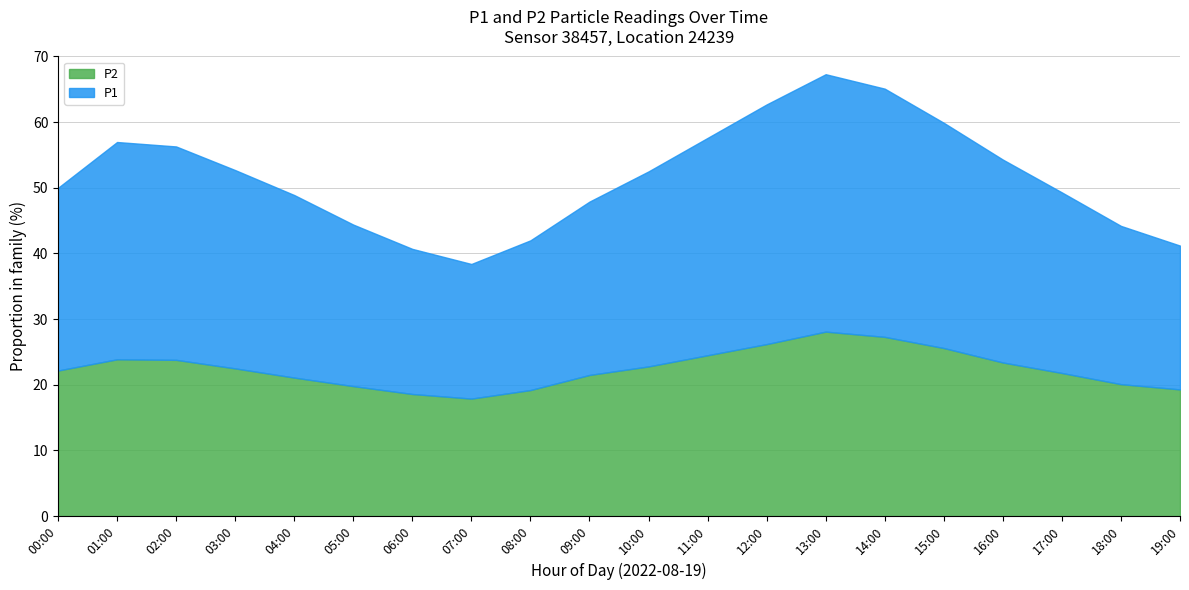

True or false: P1 and P2 intersect in this chart.

False